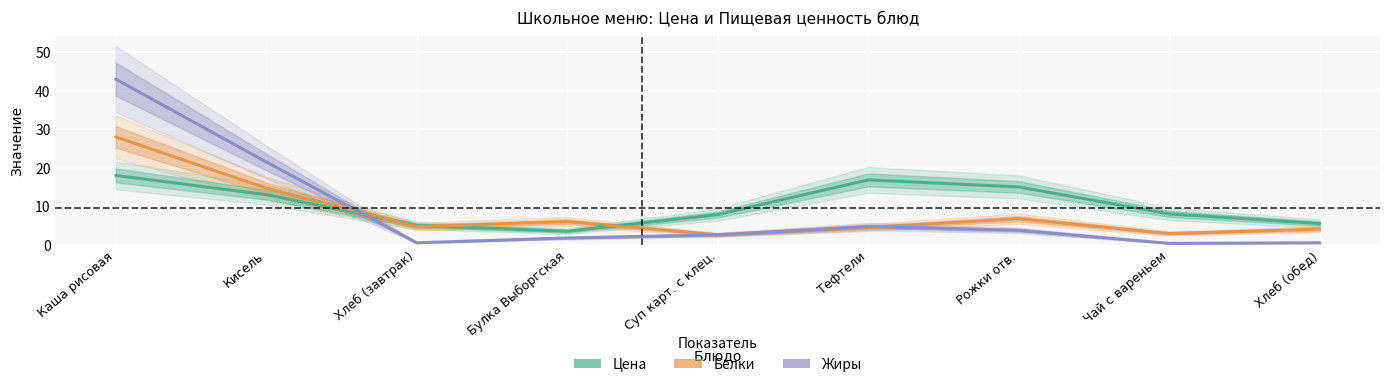

Is the value of Жиры at Чай с вареньем greater than the value of Белки at Хлеб (завтрак)?

No